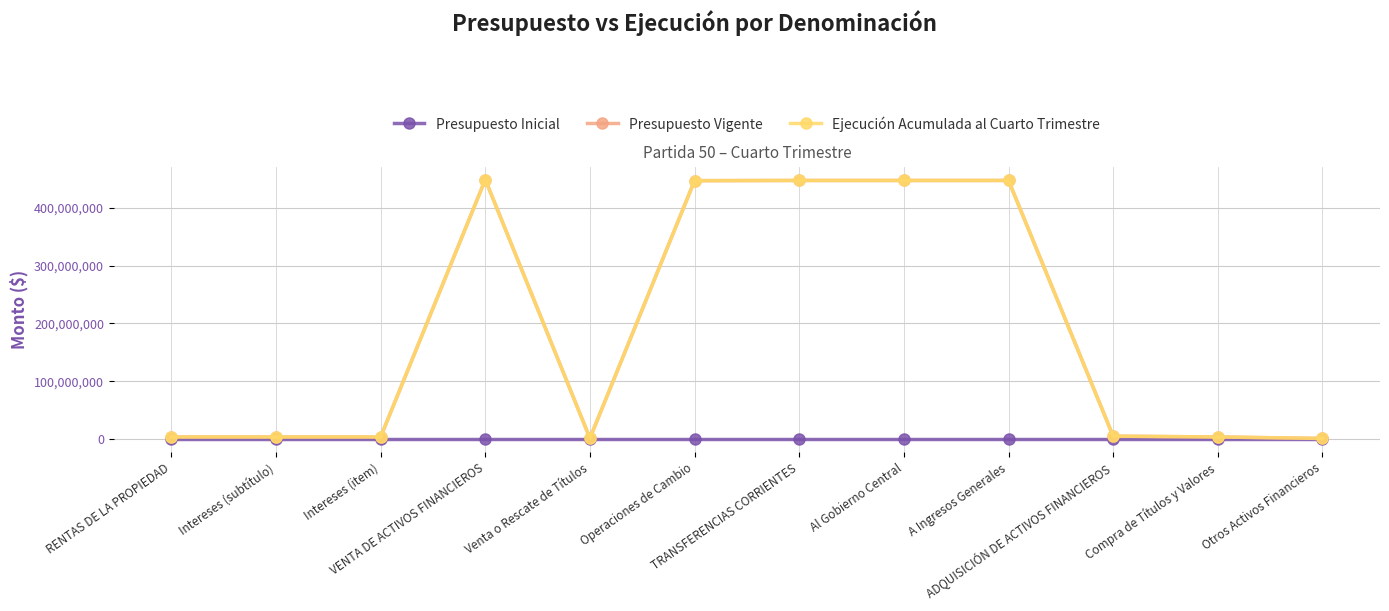

True or false: Ejecución Acumulada al Cuarto Trimestre has more than 0 interior local peaks.

True